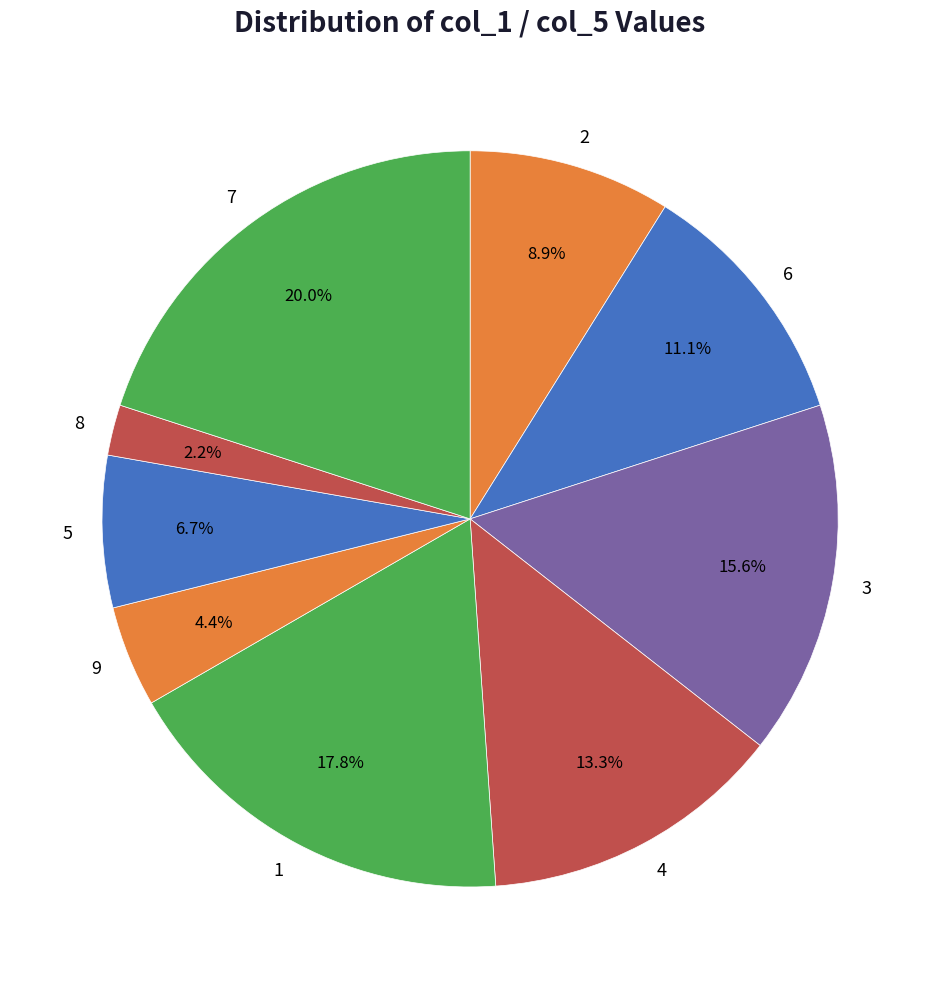

Which category has the smallest portion of the pie?

8